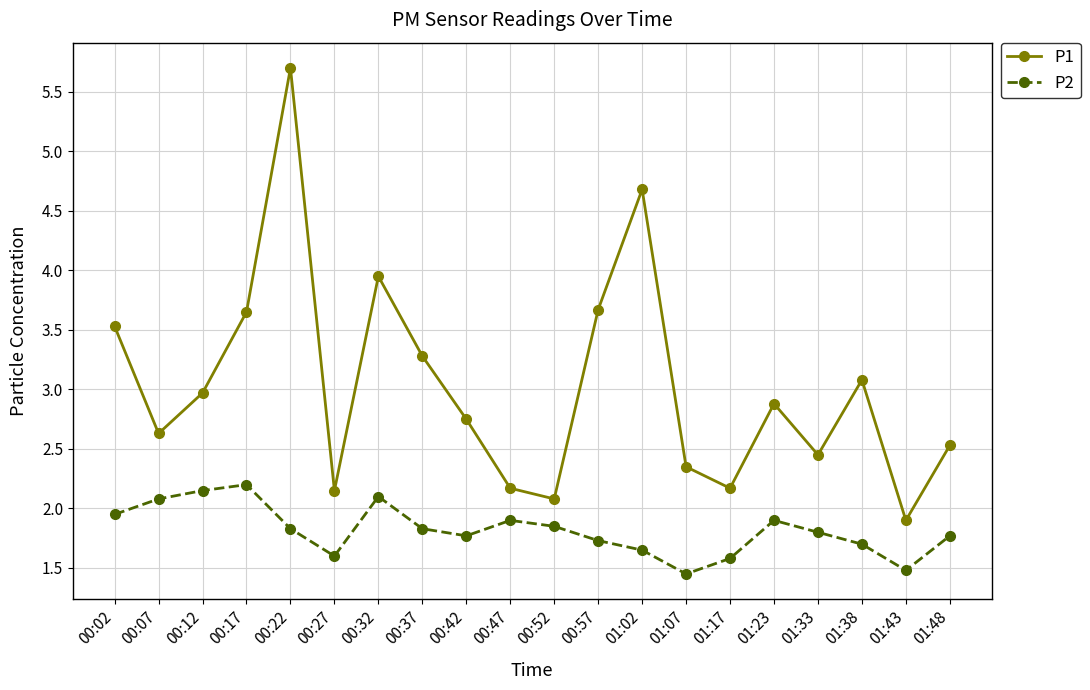

Where is P1 nearest to the value 3?

00:12